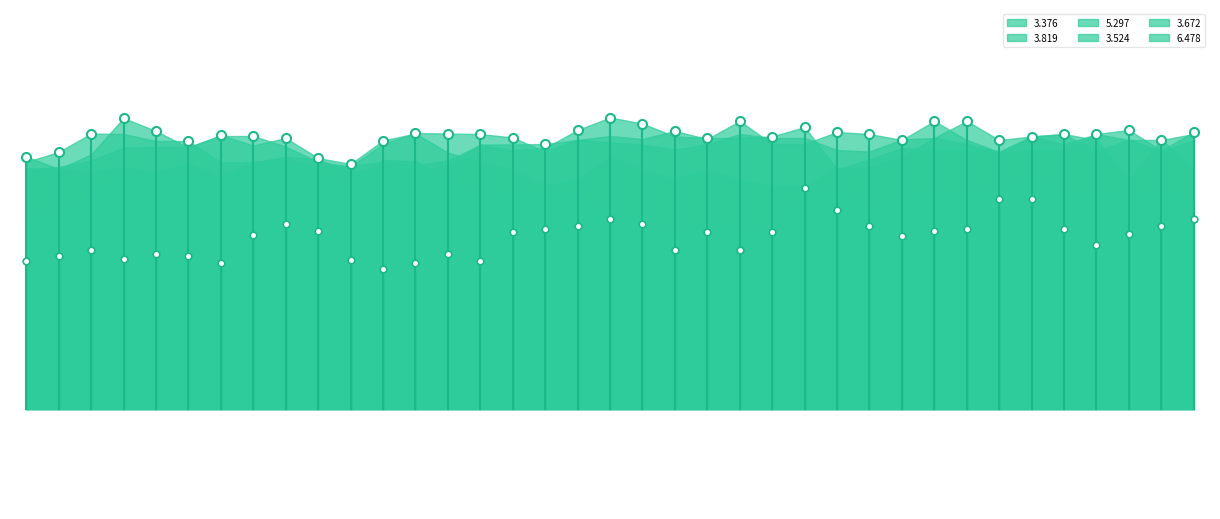

Reading right to left, list all the values displayed in this chart.

3.376: 06:00=67.8	05:50=73.9	05:40=65.8	05:30=73.8	05:20=75.0	05:10=74.5	05:00=73.8	04:50=77.6	04:40=74.2	04:30=70.4	04:20=68.3	04:10=68.3	04:00=64.6	03:50=64.6	03:40=65.8	03:30=67.8	03:20=65.9	03:10=67.8	03:00=70.4	02:50=65.8	02:40=64.7	02:30=67.8	02:20=69.4	02:10=71.3	02:00=75.1	01:50=73.7	01:40=69.0	01:30=70.2	01:20=74.2	01:10=72.7	01:00=74.8	00:50=72.3	00:40=75.6	00:30=78.2	00:20=70.9	00:10=68.0	00:00=70.5
3.819: 06:00=75.4	05:50=71.7	05:40=75.8	05:30=75.0	05:20=71.9	05:10=71.7	05:00=71.4	04:50=71.7	04:40=71.8	04:30=72.2	04:20=69.9	04:10=67.9	04:00=76.4	03:50=74.5	03:40=74.2	03:30=74.2	03:20=74.5	03:10=77.1	03:00=78.3	02:50=75.8	02:40=72.2	02:30=71.8	02:20=72.8	02:10=69.7	02:00=68.7	01:50=69.4	01:40=68.6	01:30=68.6	01:20=69.6	01:10=69.5	01:00=66.3	00:50=69.2	00:40=67.3	00:30=68.2	00:20=67.4	00:10=67.8	00:00=68.2
5.297: 06:00=61.5	05:50=64.3	05:40=62.6	05:30=62.8	05:20=63.5	05:10=66.6	05:00=64.3	04:50=63.5	04:40=62.8	04:30=62.6	04:20=60.8	04:10=63.2	04:00=64.3	03:50=55.4	03:40=51.9	03:30=55.4	03:20=51.9	03:10=57.1	03:00=59.5	02:50=62.6	02:40=63.5	02:30=62.8	02:20=62.8	02:10=66.1	02:00=69.6	01:50=69.8	01:40=65.4	01:30=67.0	01:20=70.4	01:10=69.1	01:00=66.6	00:50=66.8	00:40=66.7	00:30=66.8	00:20=62.9	00:10=59.6	00:00=58.2
3.524: 06:00=73.8	05:50=71.5	05:40=73.9	05:30=71.5	05:20=75.0	05:10=74.5	05:00=71.4	04:50=73.0	04:40=74.2	04:30=73.9	04:20=71.5	04:10=71.8	04:00=74.2	03:50=74.2	03:40=75.0	03:30=72.9	03:20=71.9	03:10=72.9	03:00=73.3	02:50=73.9	02:40=71.5	02:30=74.3	02:20=75.0	02:10=75.1	02:00=75.2	01:50=73.0	01:40=68.5	01:30=69.4	01:20=72.5	01:10=74.6	01:00=74.6	00:50=72.4	00:40=72.4	00:30=72.3	00:20=69.7	00:10=68.4	00:00=67.9
3.672: 06:00=75.0	05:50=73.8	05:40=73.8	05:30=75.0	05:20=72.9	05:10=74.5	05:00=71.4	04:50=73.8	04:40=77.6	04:30=73.8	04:20=75.0	04:10=75.4	04:00=73.0	03:50=73.0	03:40=77.6	03:30=74.0	03:20=75.6	03:10=74.0	03:00=74.6	02:50=73.8	02:40=73.0	02:30=72.9	02:20=72.9	02:10=68.6	02:00=67.5	01:50=68.1	01:40=67.3	01:30=70.0	01:20=70.4	01:10=69.3	01:00=69.3	00:50=73.6	00:40=73.6	00:30=75.0	00:20=75.1	00:10=71.4	00:00=69.4
6.478: 06:00=58.0	05:50=56.7	05:40=55.1	05:30=52.9	05:20=56.1	05:10=62.0	05:00=62.0	04:50=56.1	04:40=55.6	04:30=54.6	04:20=56.7	04:10=59.8	04:00=64.2	03:50=55.6	03:40=56.1	03:30=57.4	03:20=55.4	03:10=57.4	03:00=58.0	02:50=56.7	02:40=56.1	02:30=55.4	02:20=49.7	02:10=51.0	02:00=49.3	01:50=48.0	01:40=49.8	01:30=55.7	01:20=57.0	01:10=54.8	01:00=49.3	00:50=50.7	00:40=51.1	00:30=50.1	00:20=51.8	00:10=50.6	00:00=49.6